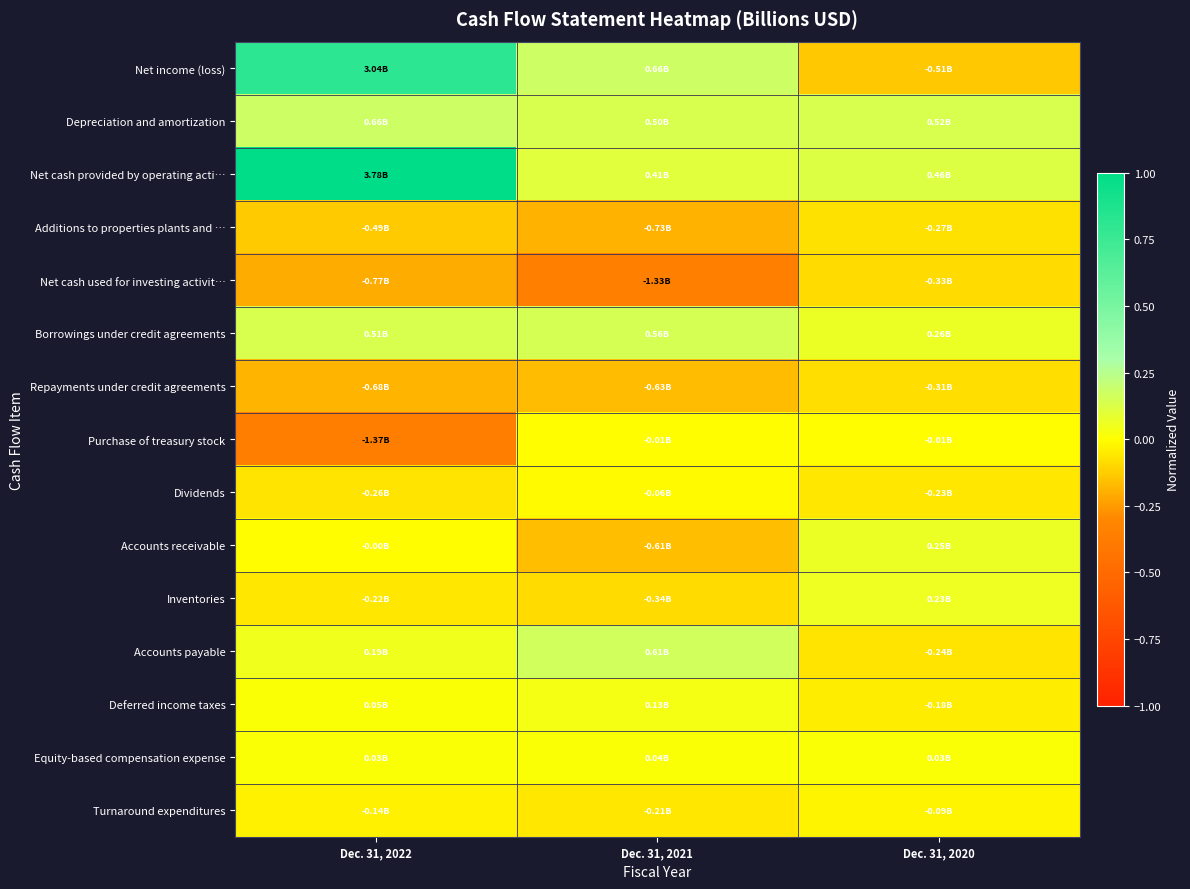

Rank the series at Dec. 31, 2020 from lowest to highest value.

Net income (loss), Net cash used for investing activit…, Repayments under credit agreements, Additions to properties plants and …, Accounts payable, Dividends, Deferred income taxes, Turnaround expenditures, Purchase of treasury stock, Equity-based compensation expense, Inventories, Accounts receivable, Borrowings under credit agreements, Net cash provided by operating acti…, Depreciation and amortization